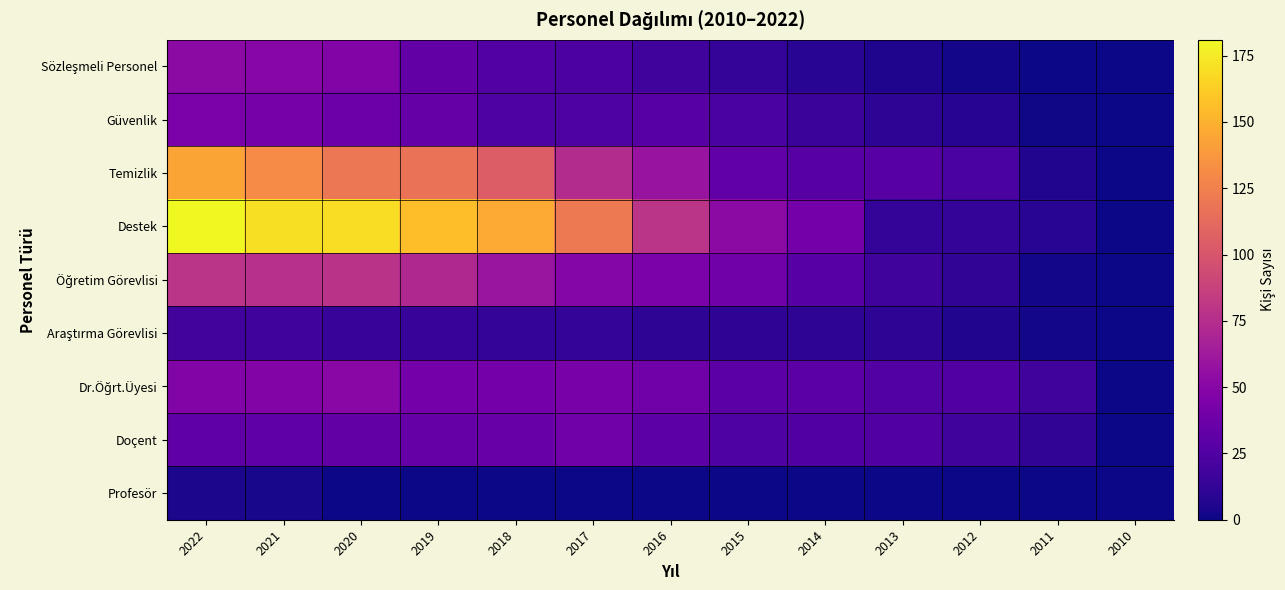

Between 2022 and 2019, which is larger?

2022